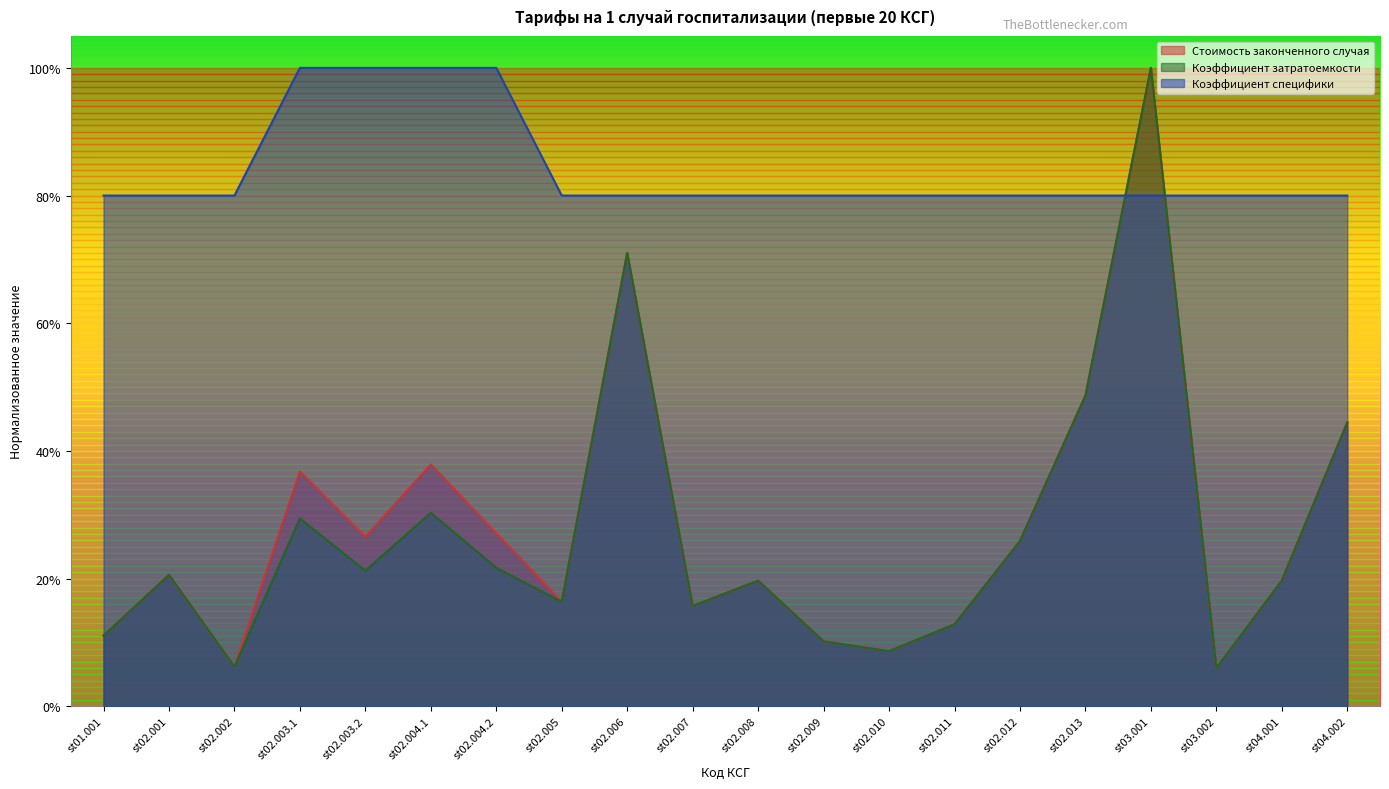

Reading left to right, what are all the values shown in this chart?

Стоимость законченного случая: st01.001=0.1	st02.001=0.2	st02.002=0.1	st02.003.1=0.4	st02.003.2=0.3	st02.004.1=0.4	st02.004.2=0.3	st02.005=0.2	st02.006=0.7	st02.007=0.2	st02.008=0.2	st02.009=0.1	st02.010=0.1	st02.011=0.1	st02.012=0.3	st02.013=0.5	st03.001=1.0	st03.002=0.1	st04.001=0.2	st04.002=0.4
Коэффициент затратоемкости: st01.001=0.1	st02.001=0.2	st02.002=0.1	st02.003.1=0.3	st02.003.2=0.2	st02.004.1=0.3	st02.004.2=0.2	st02.005=0.2	st02.006=0.7	st02.007=0.2	st02.008=0.2	st02.009=0.1	st02.010=0.1	st02.011=0.1	st02.012=0.3	st02.013=0.5	st03.001=1.0	st03.002=0.1	st04.001=0.2	st04.002=0.4
Коэффициент специфики: st01.001=0.8	st02.001=0.8	st02.002=0.8	st02.003.1=1.0	st02.003.2=1.0	st02.004.1=1.0	st02.004.2=1.0	st02.005=0.8	st02.006=0.8	st02.007=0.8	st02.008=0.8	st02.009=0.8	st02.010=0.8	st02.011=0.8	st02.012=0.8	st02.013=0.8	st03.001=0.8	st03.002=0.8	st04.001=0.8	st04.002=0.8